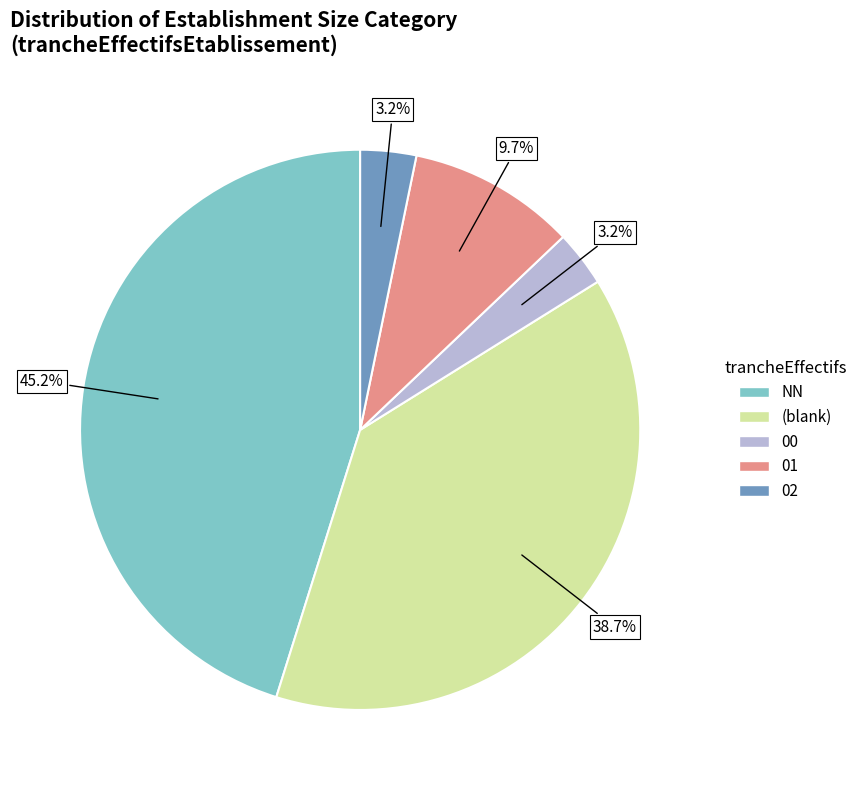

To the nearest percent, what is the difference between the largest and smallest slice percentages?

42%